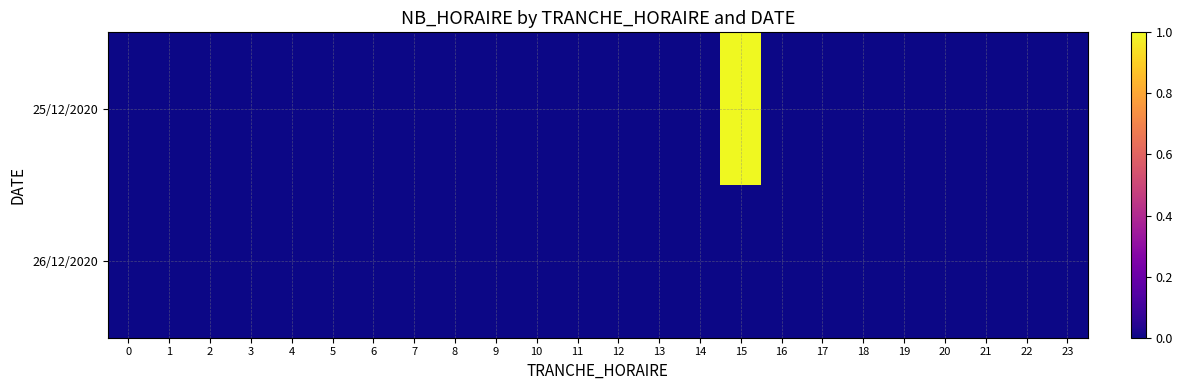

What is the greatest value displayed?

1